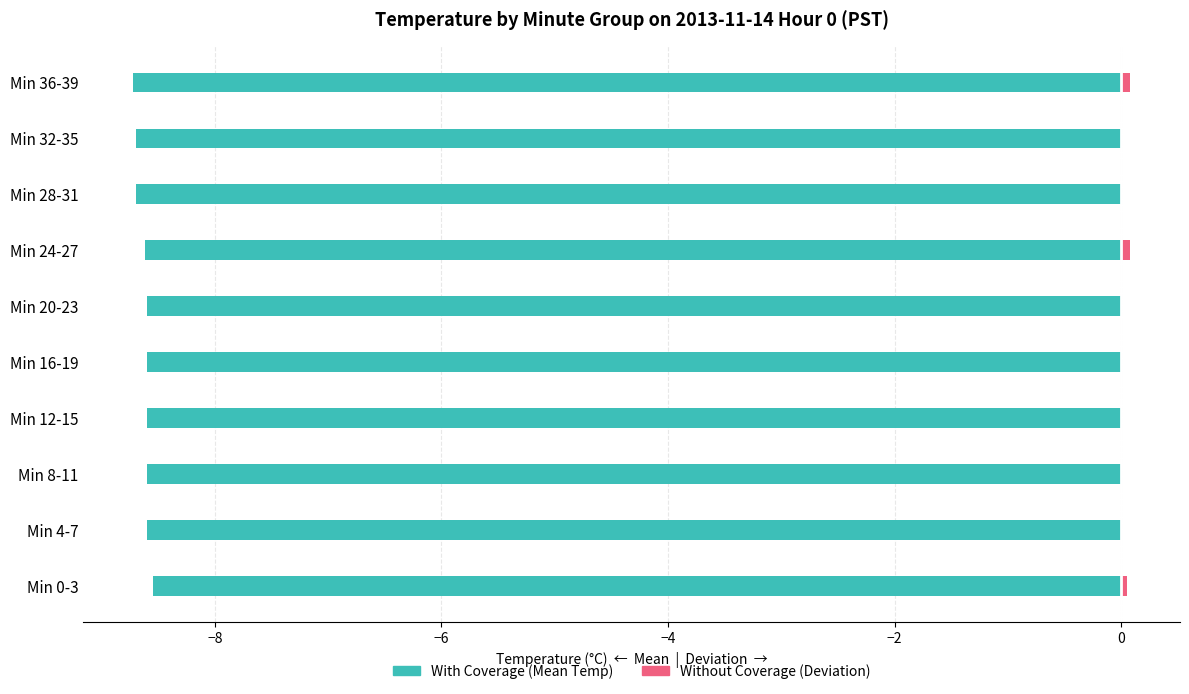

How many distinct data groups are displayed?

2